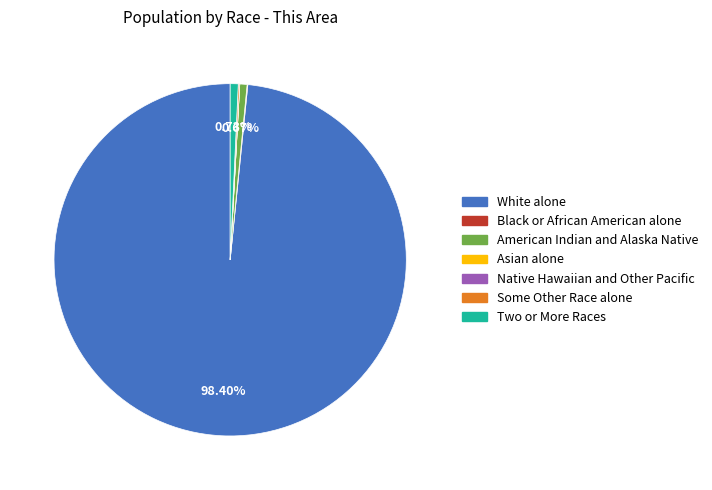

Does White alone account for over 50% of the chart?

Yes